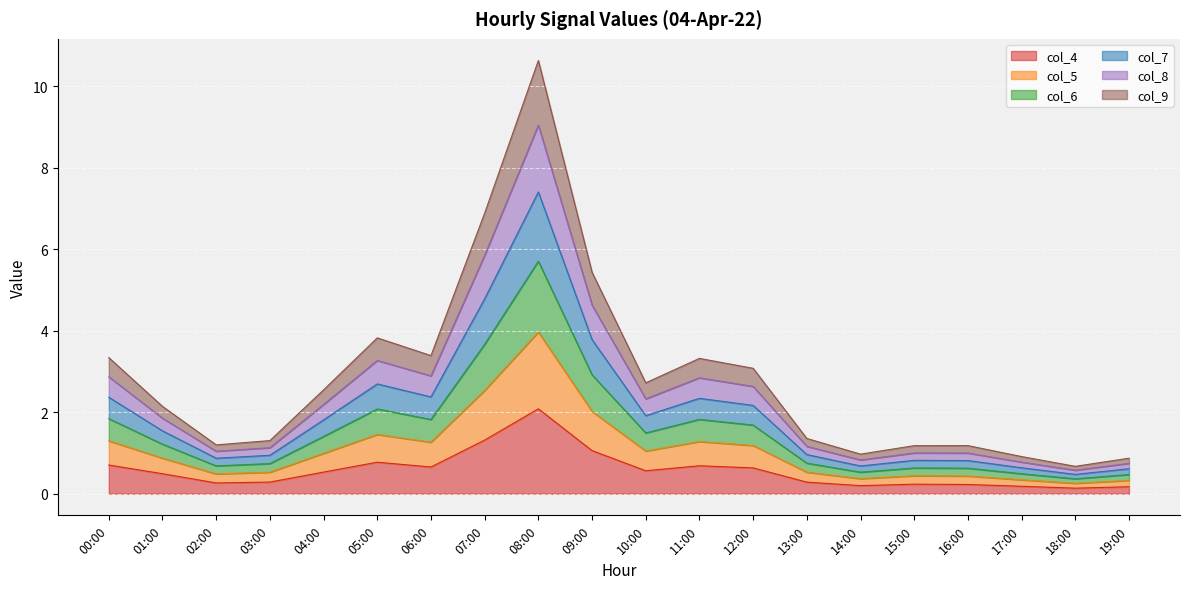

Is it true that col_8 equals 0.4 at 13:00?

False